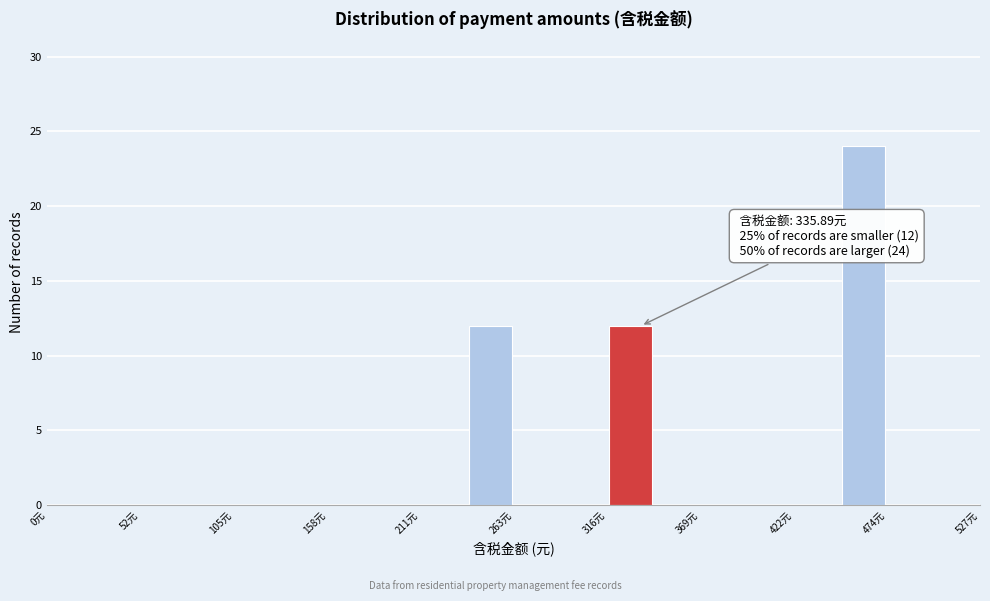

Around what value on the x-axis is the tallest bar? Give the approximate position of its centre, as read against the axis.

460